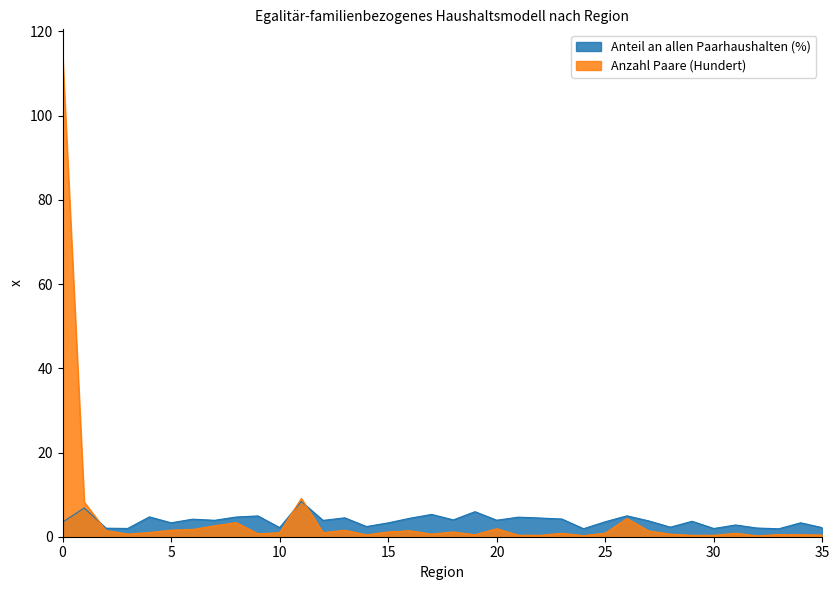

What is the maximum value for Anteil an allen Paarhaushalten (%)?

8.4